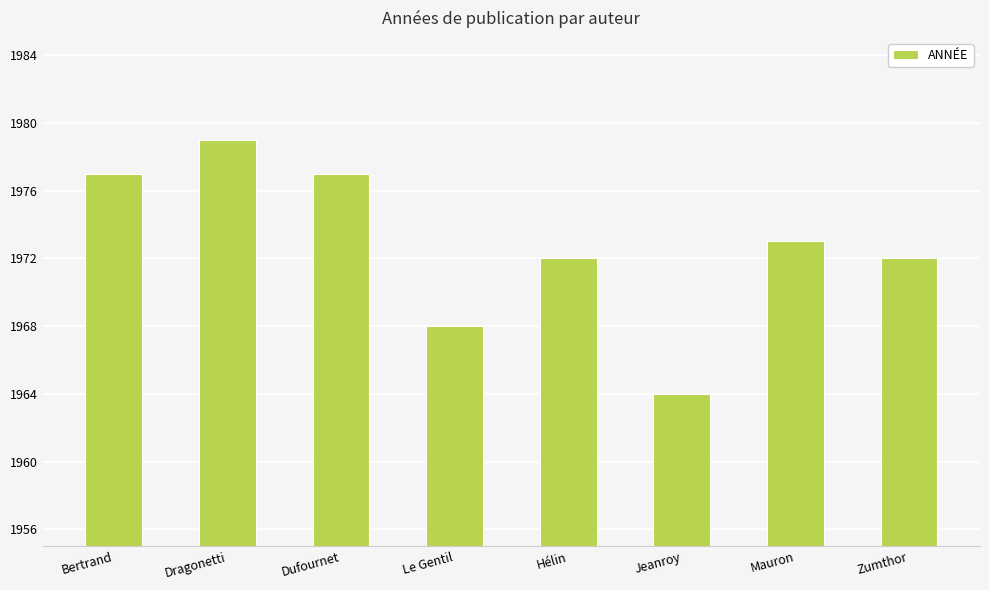

What is the label of the 4th bar from the right?

Hélin